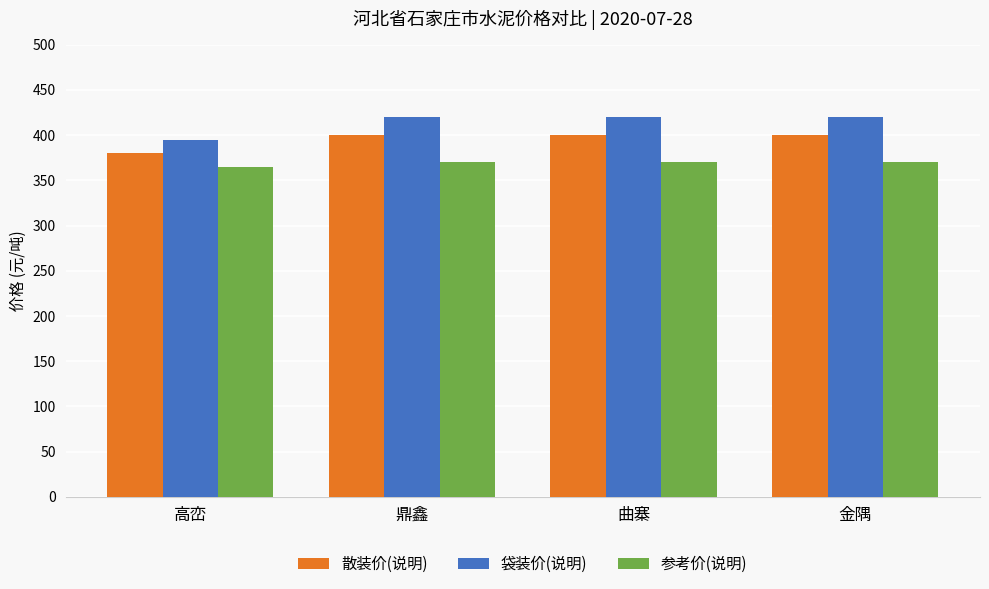

At 鼎鑫, list the series in order from smallest to largest.

参考价(说明), 散装价(说明), 袋装价(说明)